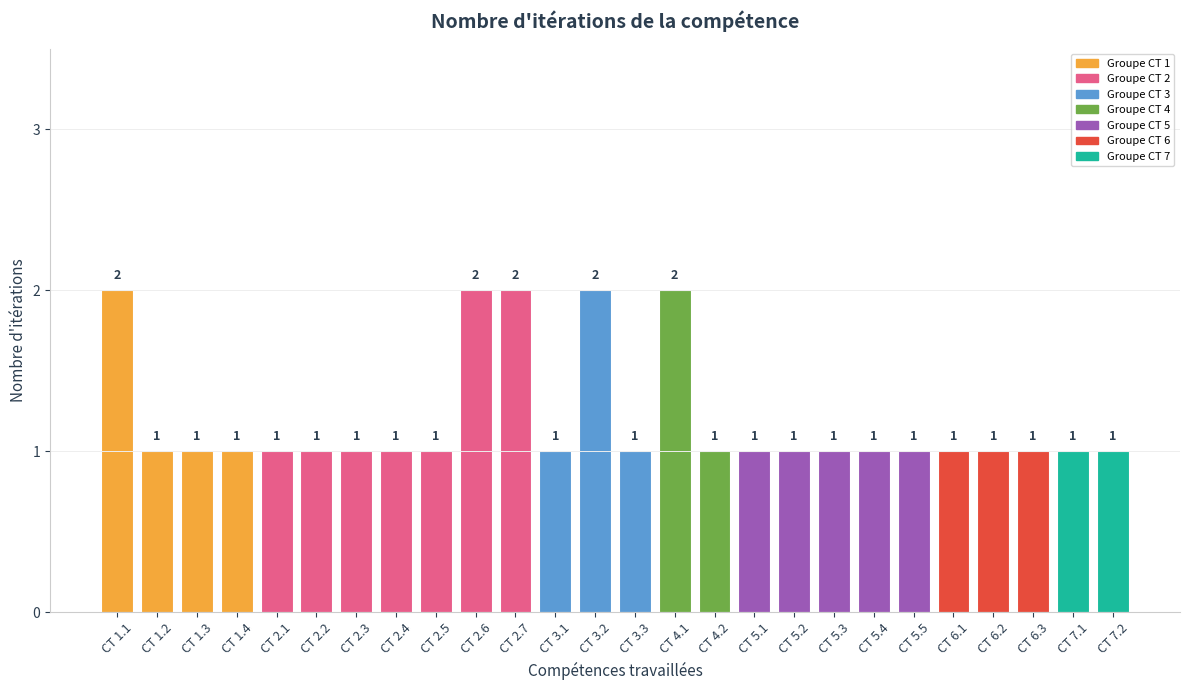

What is the label of the 1st bar from the right?

CT 7.2